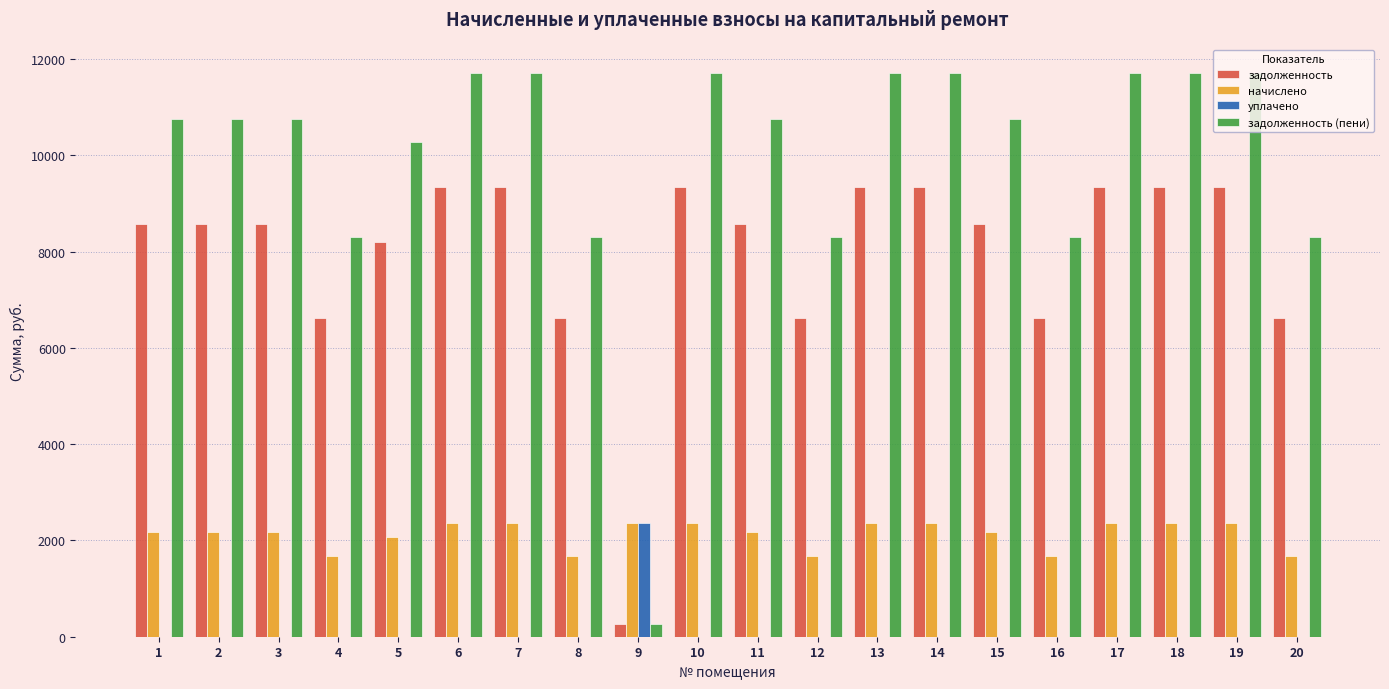

Which series has the largest total across all categories?

задолженность (пени)